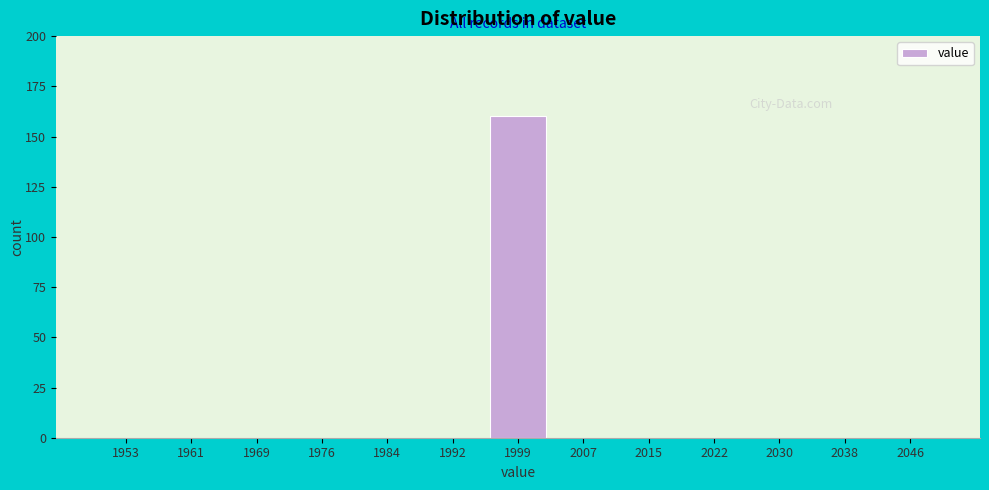

Which range on the x-axis has the tallest bar?

1996 to 2004